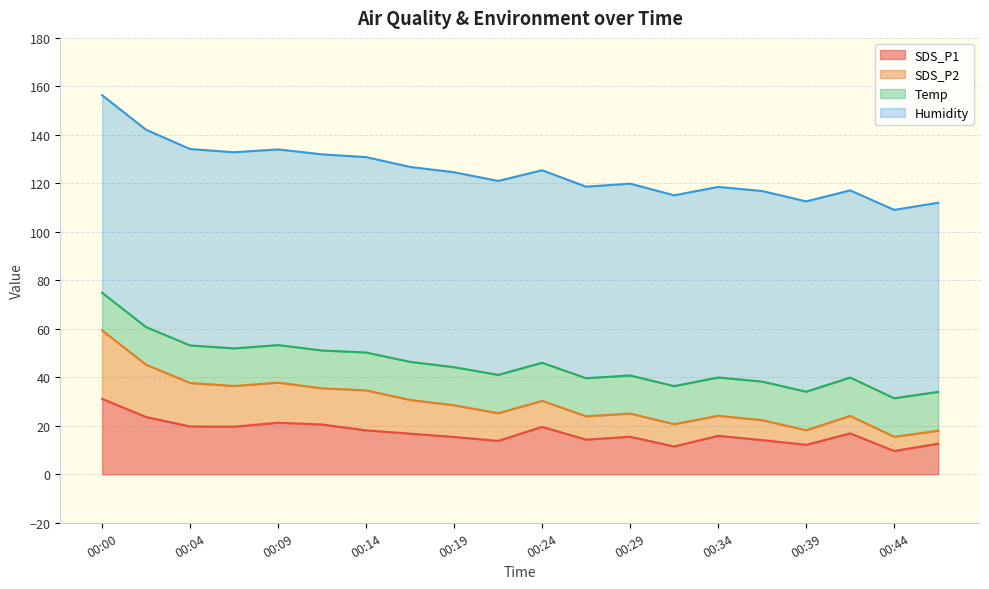

Is the value of SDS_P2 at 00:22 greater than the value of SDS_P1 at 00:44?

Yes